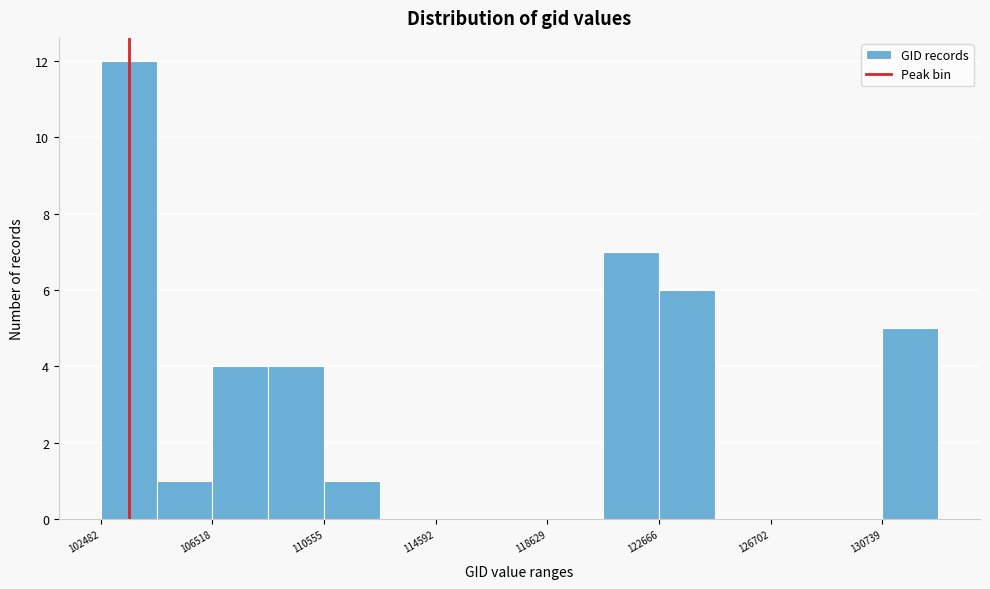

Over which range of the x-axis is the bar tallest?

102500 to 104500